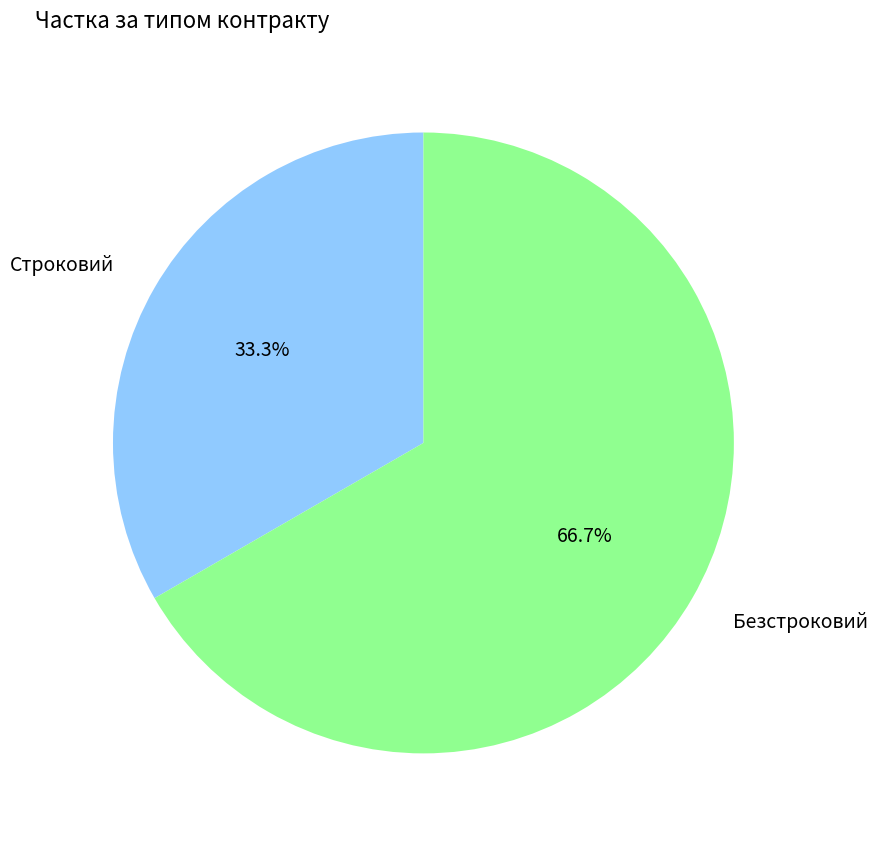

Count the number of slices in the pie.

2